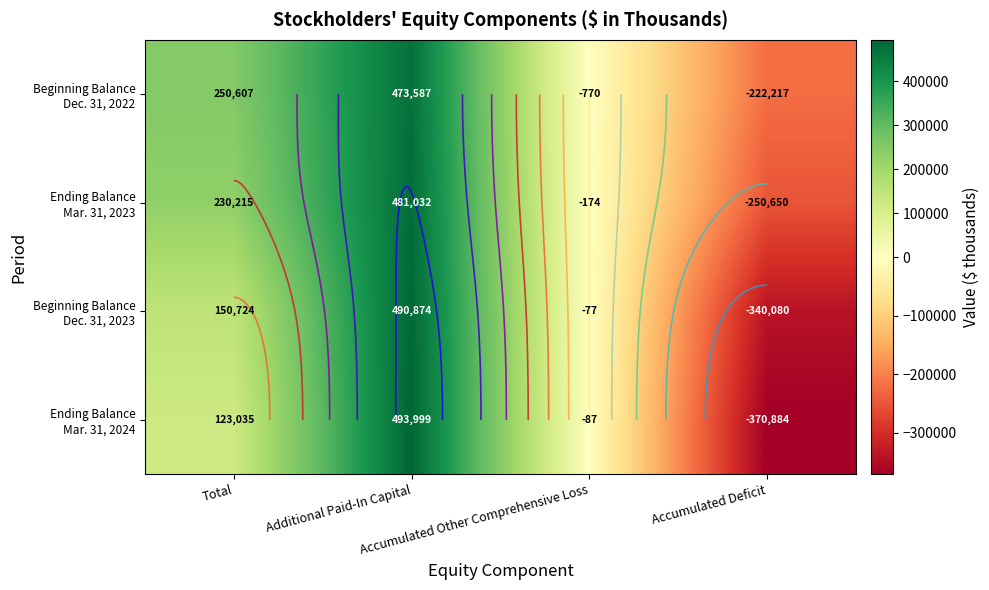

Read the Beginning Balance Dec. 31, 2022 value at Accumulated Deficit, to the nearest 50.

-222200